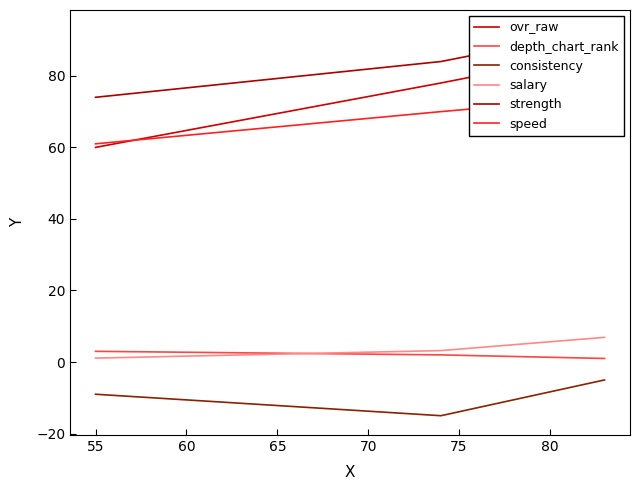

What is the value of the strength point at the 2nd from the left?

84.0